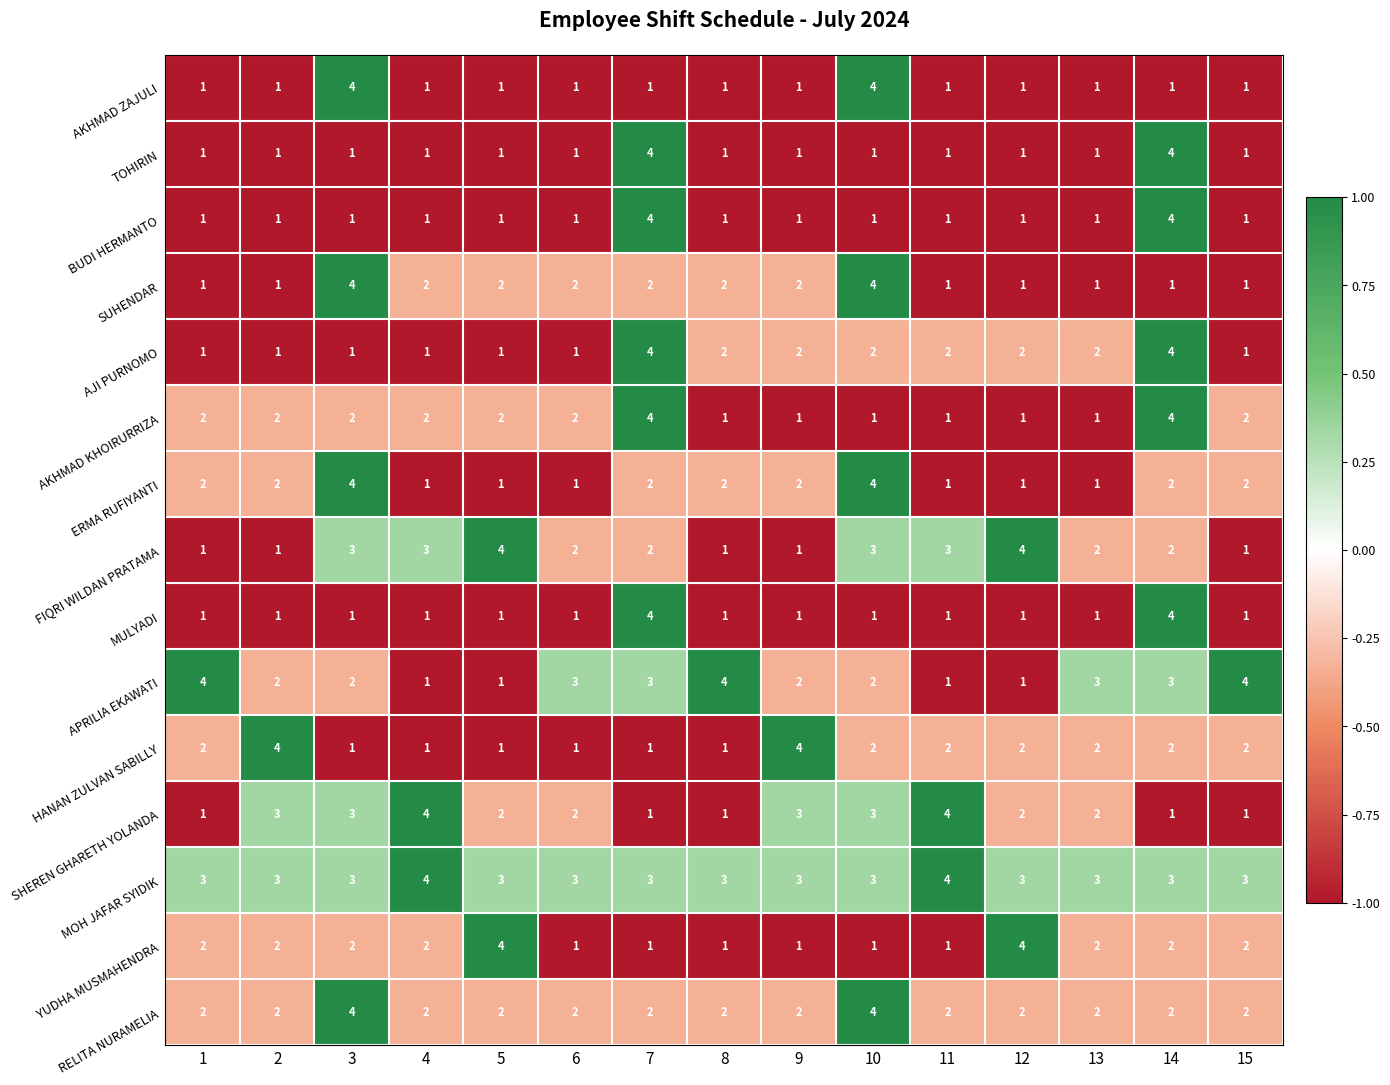

What value does the MOH JAFAR SYIDIK series have at 14?

3